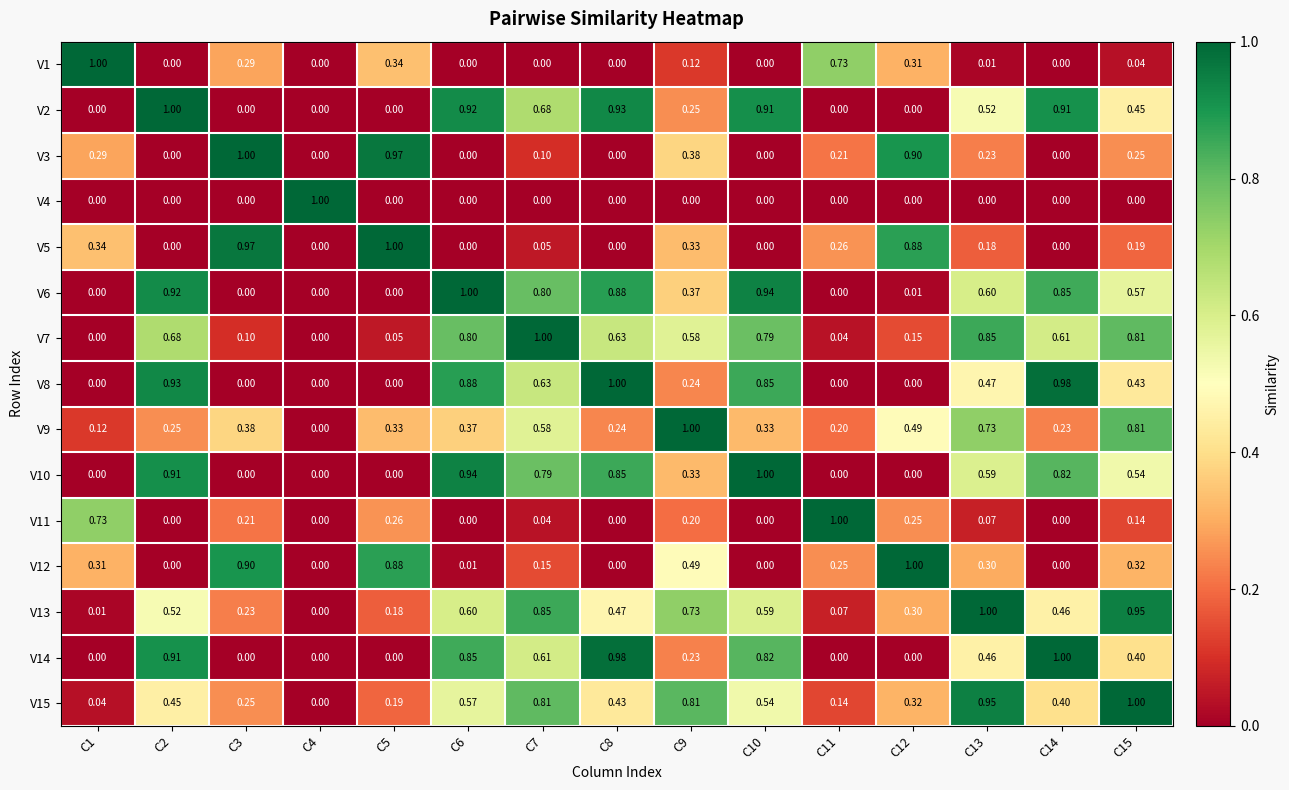

What is the greatest value displayed?

1.0